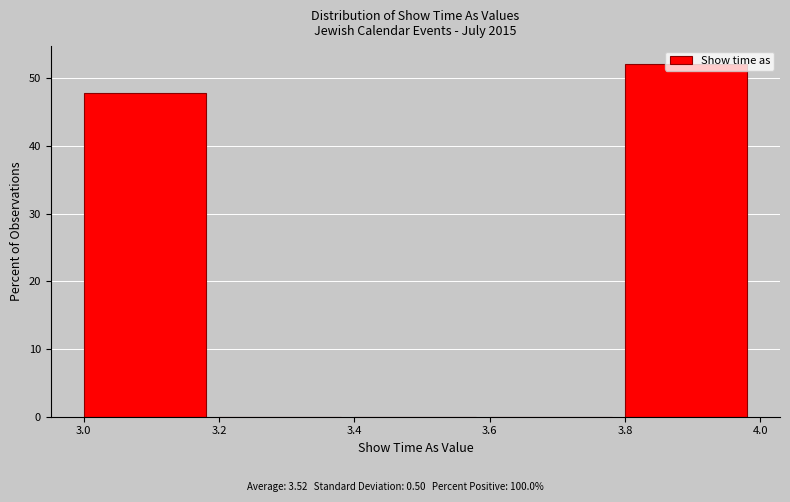

Over which range of the x-axis is the bar tallest?

3.8 to 4.0